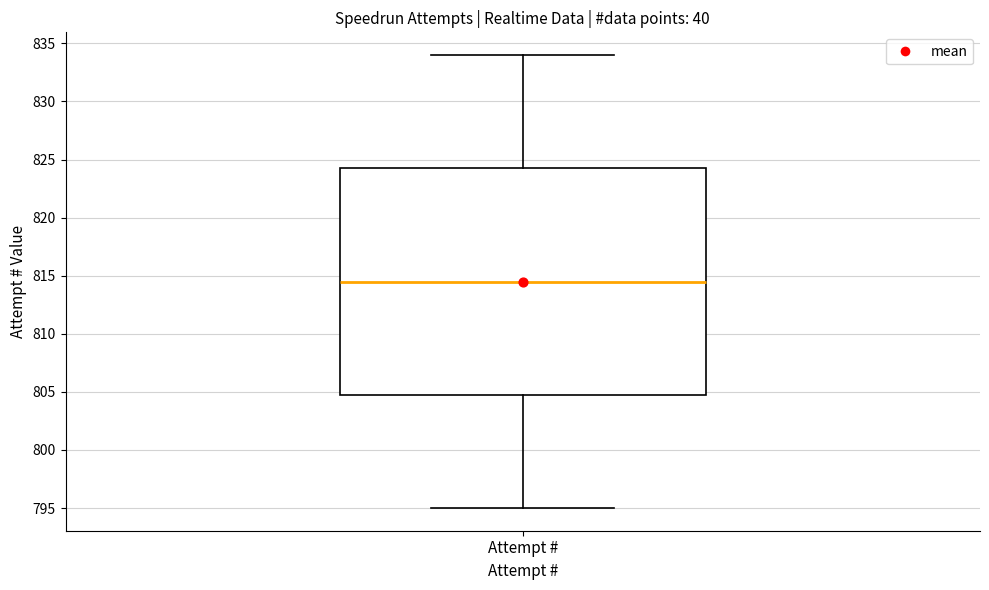

Read this box plot against the y-axis: the position of the median line, the range covered by the box, and the ends of both whiskers. The values are not printed on the chart, so give them approximately, as read against the axis.

median 814.5, box 805.0 to 824.5, whiskers 795.0 to 834.0